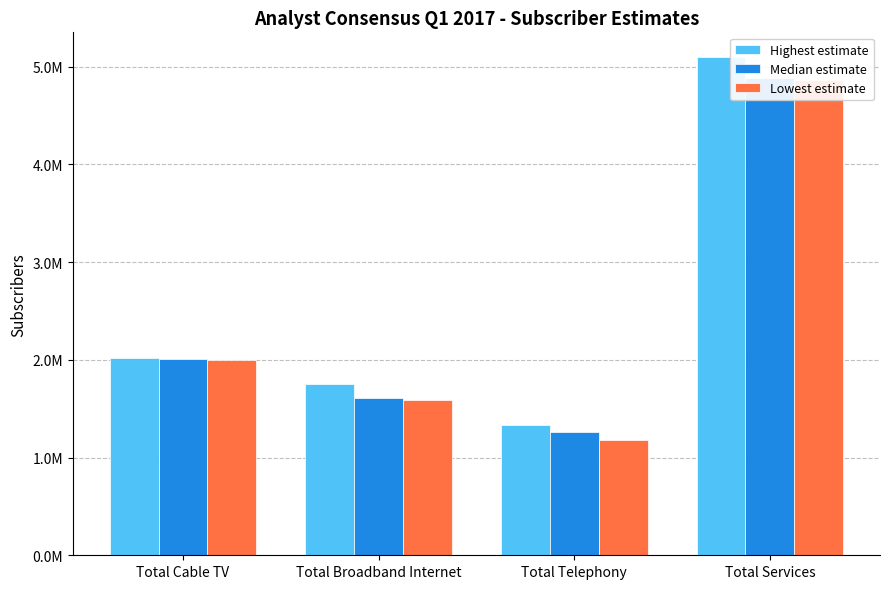

What is the sum of all Lowest estimate values?

9631430.0